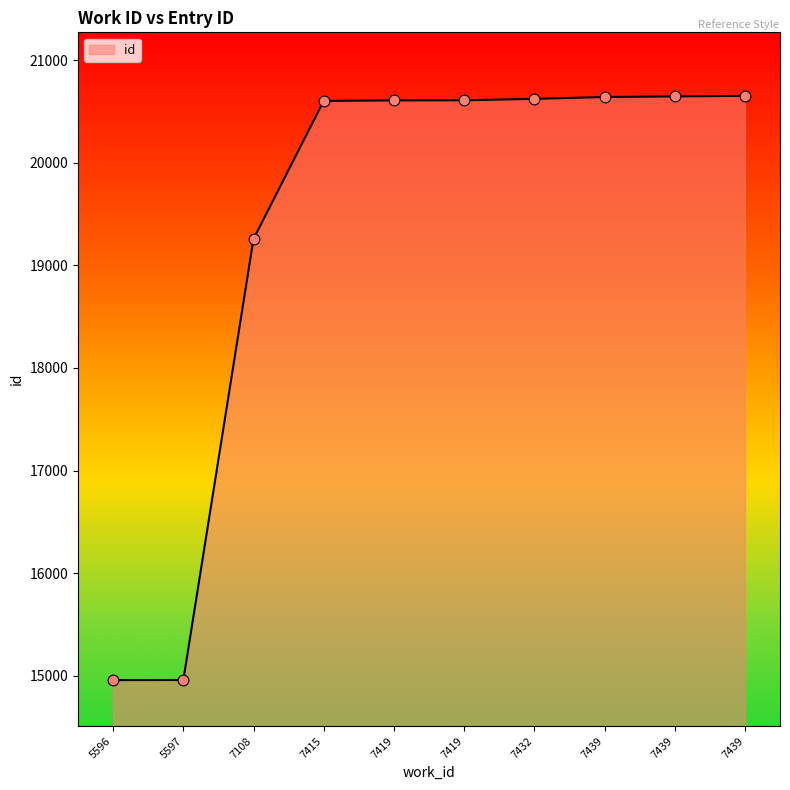

How many lines are shown in the chart?

1